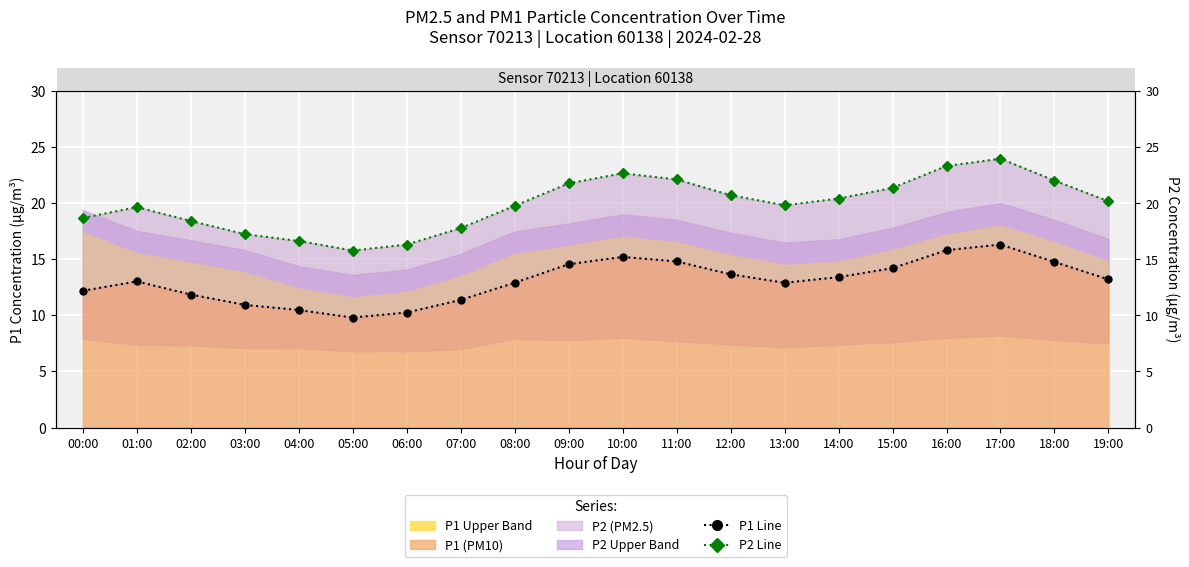

Rank the series by their average value, from highest to lowest.

P2 Line, P1 Line